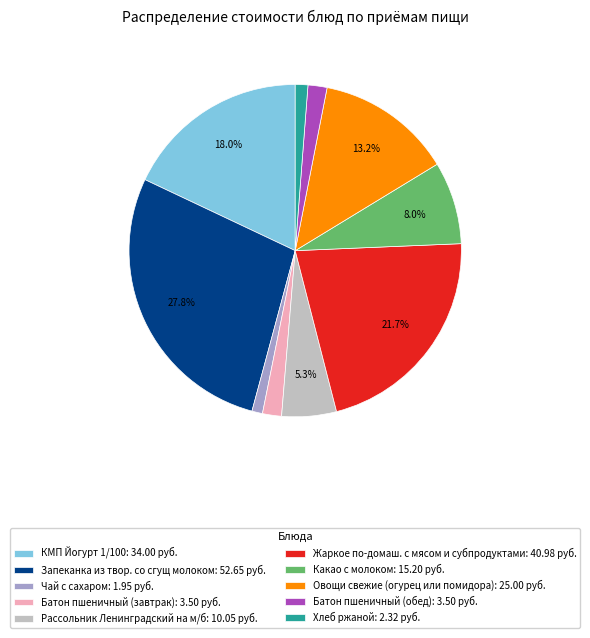

Between Батон пшеничный (обед) and Чай с сахаром, which is larger?

Батон пшеничный (обед)